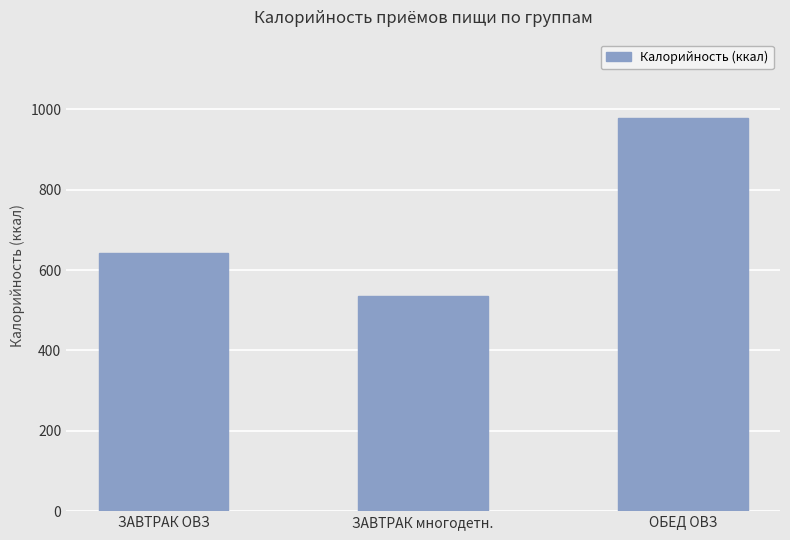

List the labels in order of value, smallest first.

ЗАВТРАК многодетн., ЗАВТРАК ОВЗ, ОБЕД ОВЗ